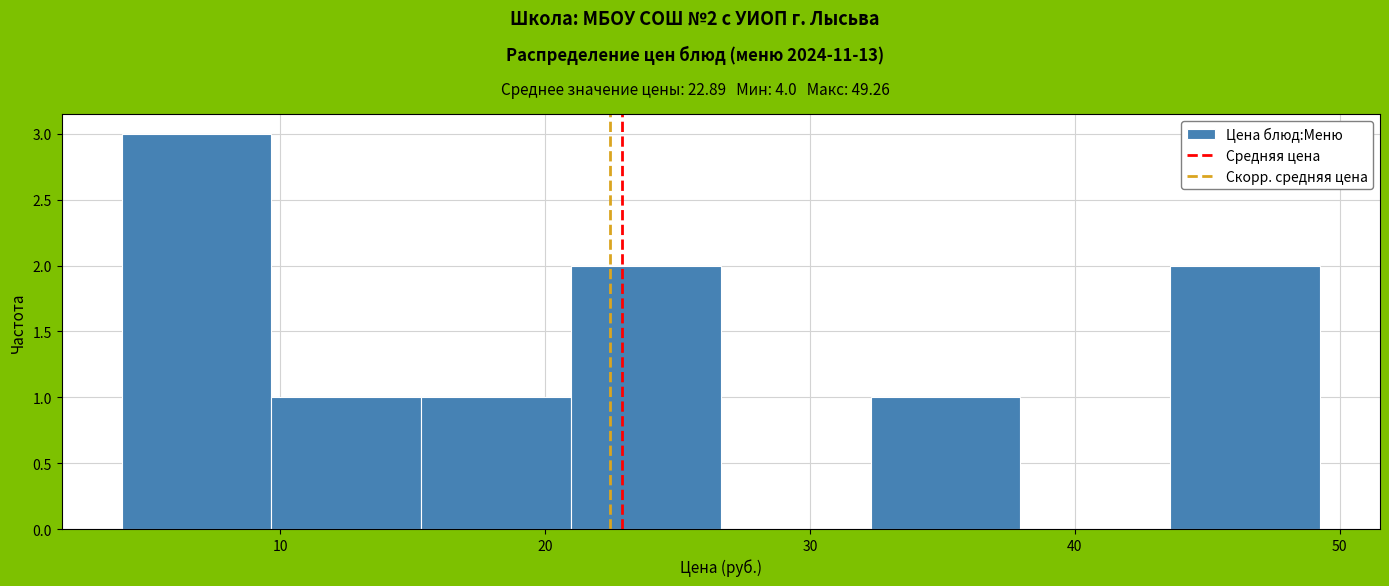

Which range on the x-axis has the tallest bar?

4 to 10